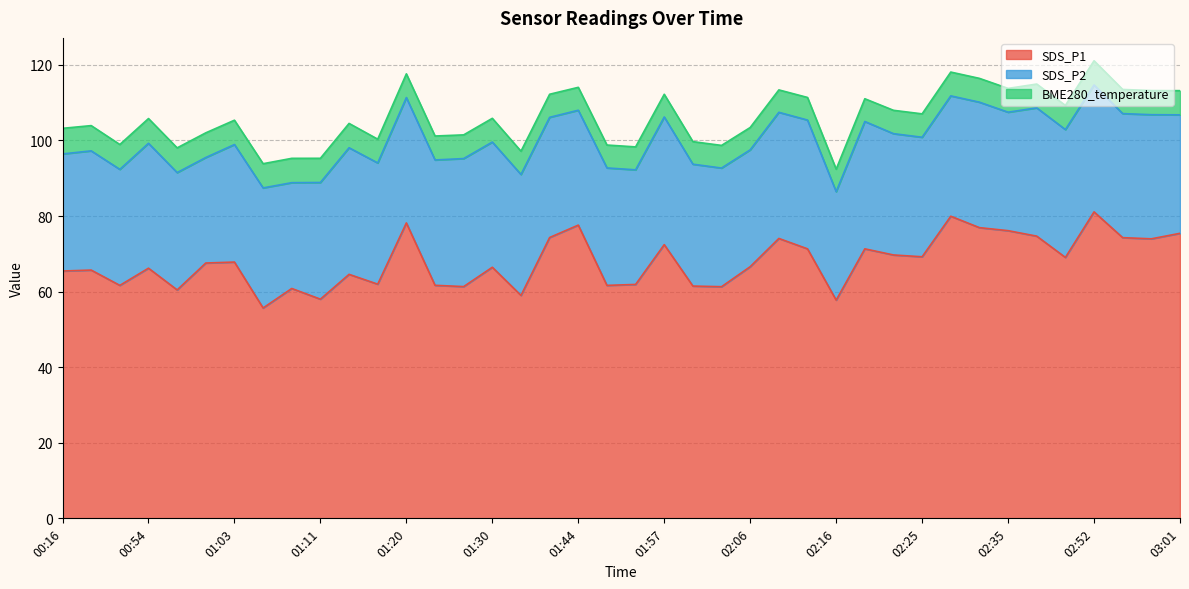

Where does the BME280_temperature series first go above 6?

00:16